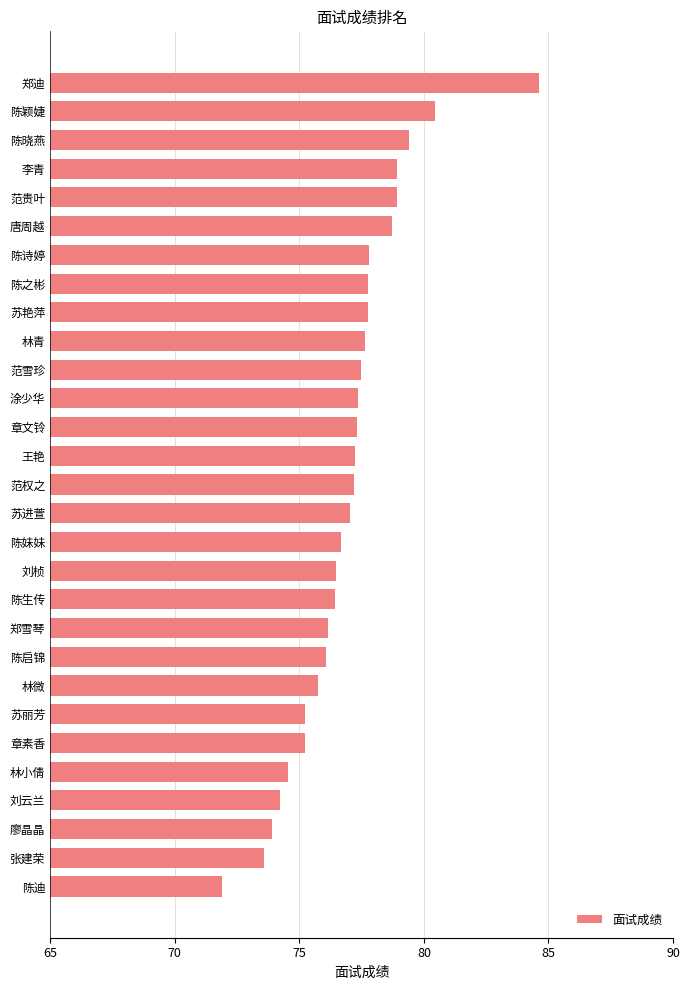

What is the sum of all values?

2231.9